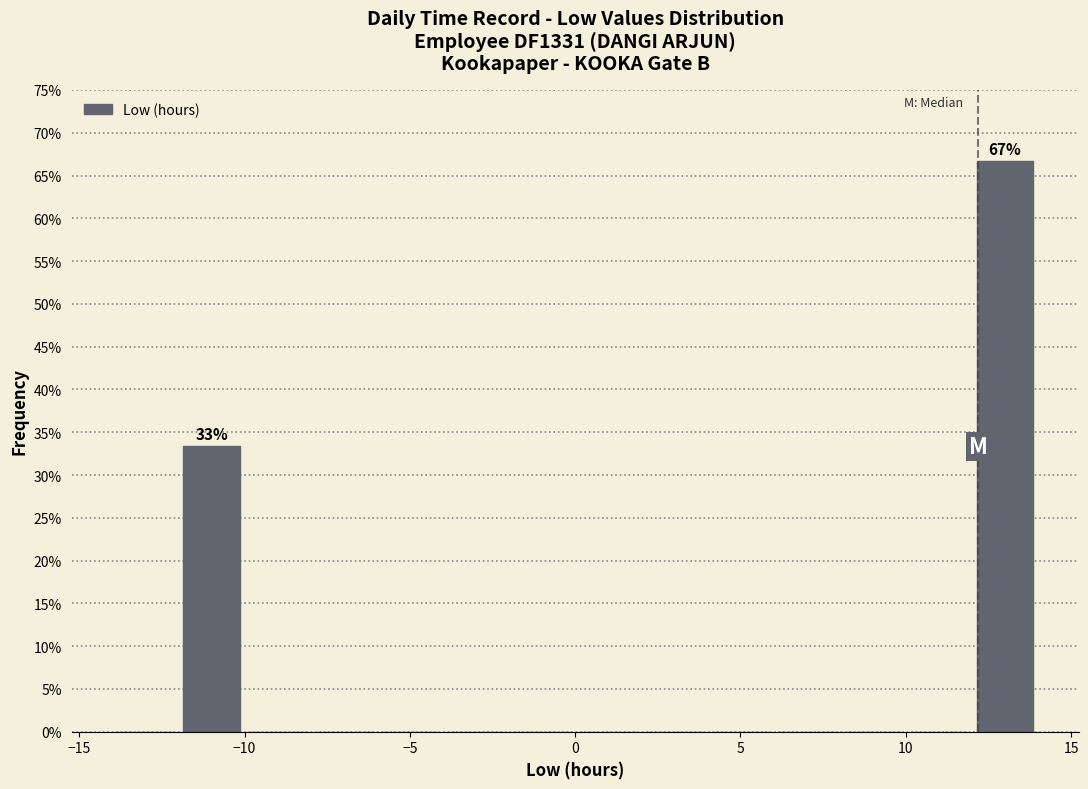

Over which range of the x-axis is the bar tallest?

12 to 14